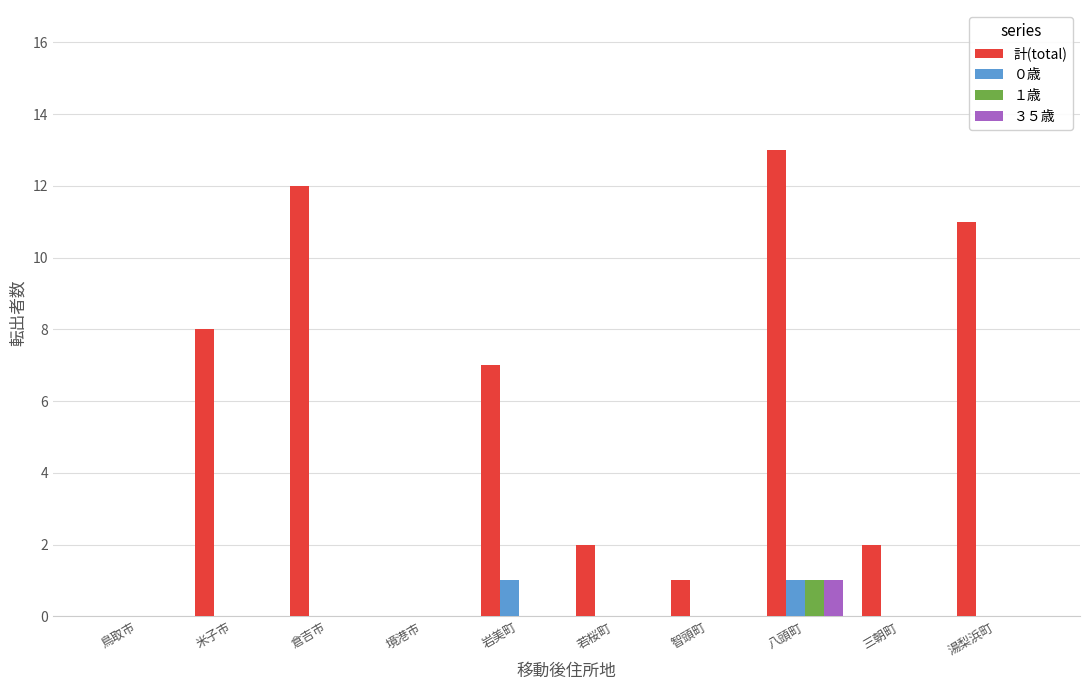

Are the bars horizontal?

No